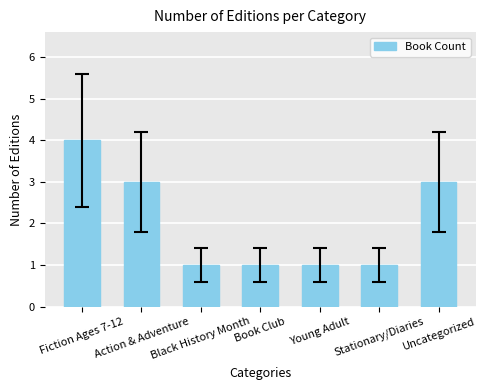

What is the change in value from Fiction Ages 7-12 to Black History Month?

-3